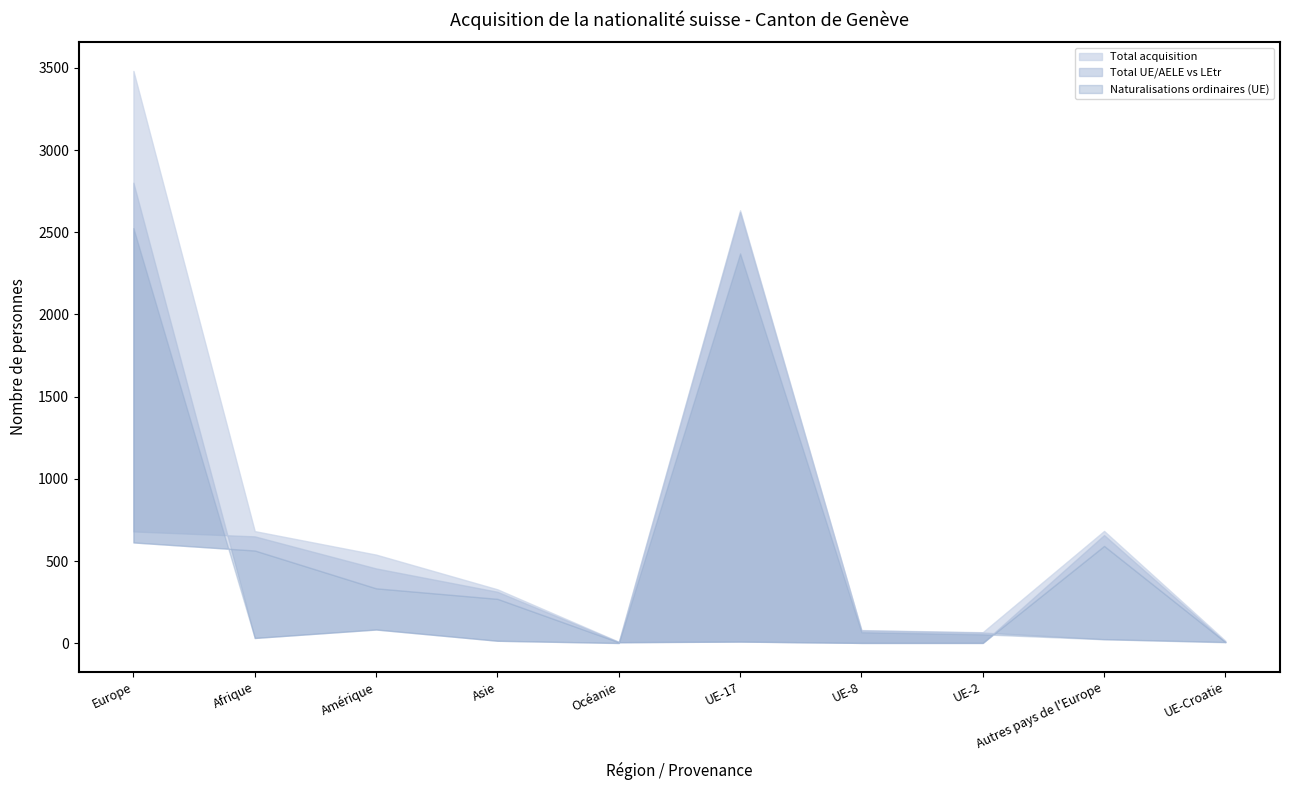

Reading right to left, what are all the values shown in this chart?

Total LEtr / OASA: 7	658	2	2	11	7	313	455	650	680
Total UE/AELE: 8	25	65	78	2622	2	15	84	32	2801
Total acquisition: 15	683	67	80	2633	9	328	539	682	3481
Naturalisations (LEtr): 7	592	2	2	10	6	270	334	564	613
Naturalisations ordinaires (UE): 6	24	54	67	2371	1	15	83	32	2525